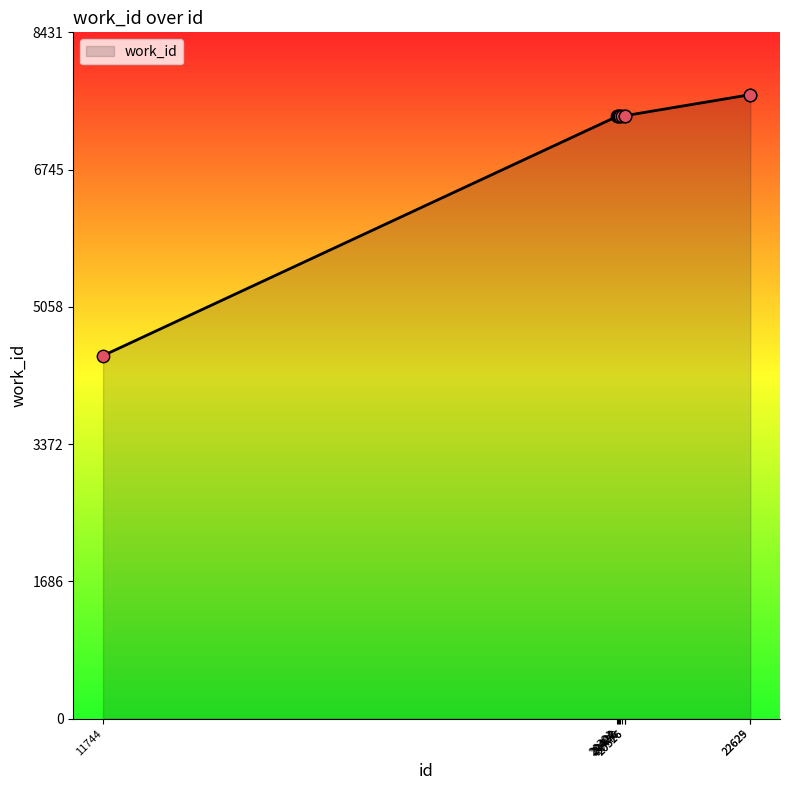

Approximately how many times larger is the value at 20516 compared to 20422?

1.0